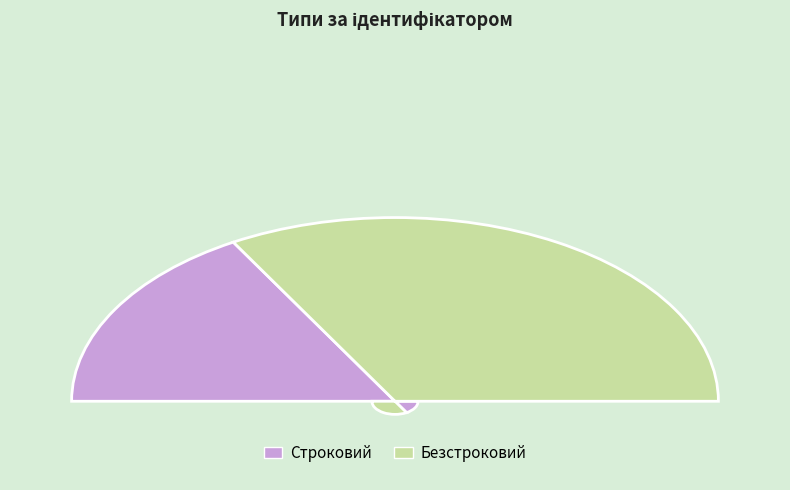

Combined, what portion of the pie is Строковий and Безстроковий?

100.0%